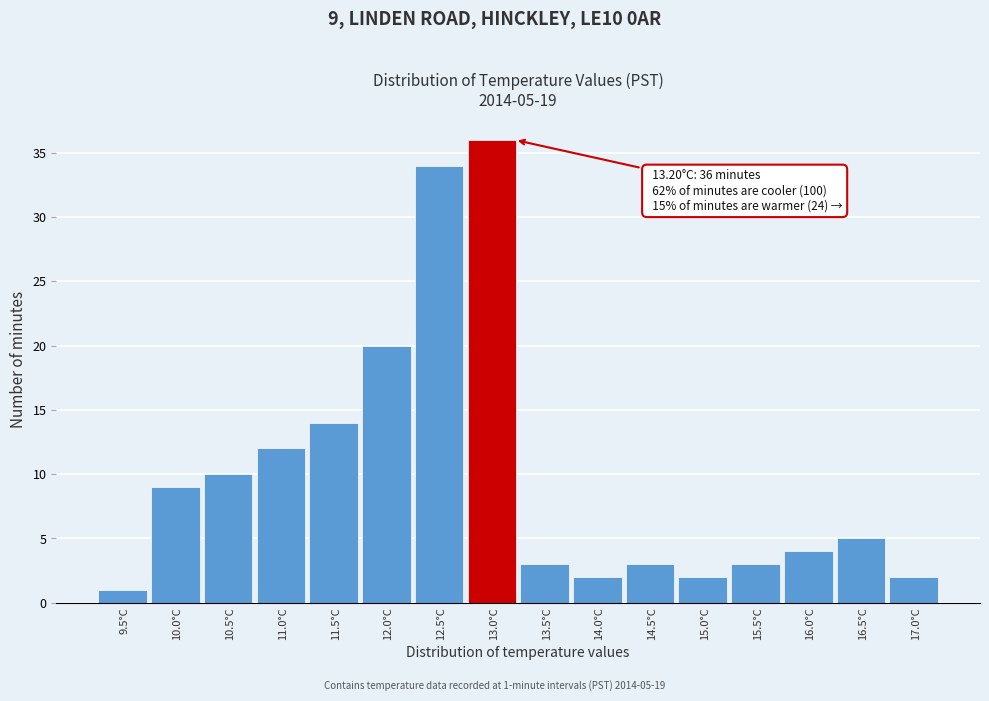

Reading left to right, extract all data points from this chart.

1	9	10	12	14	20	34	36	3	2	3	2	3	4	5	2